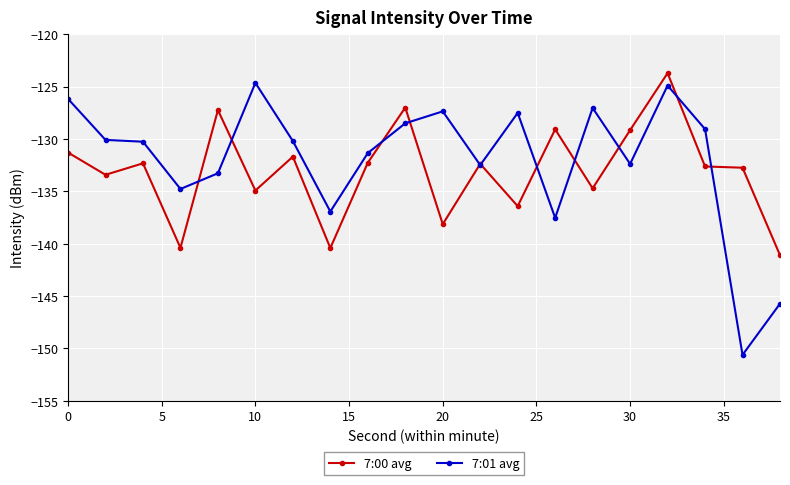

What is the value of the 7:01 avg point at the 9th from the left?

-131.4